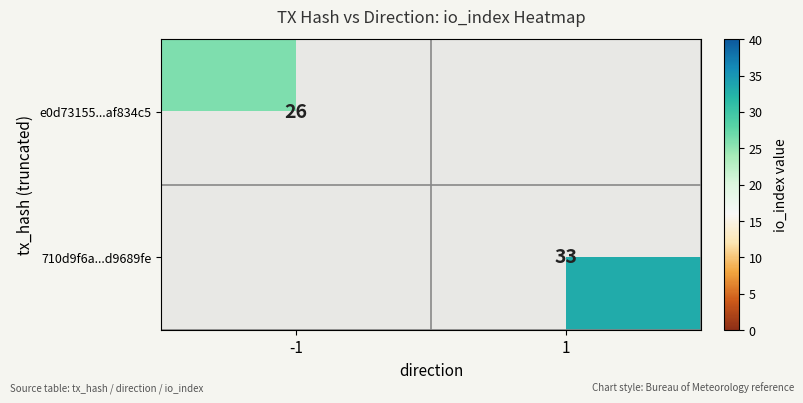

The value of e0d73155...af834c5 at -1 is 26. True or false?

True